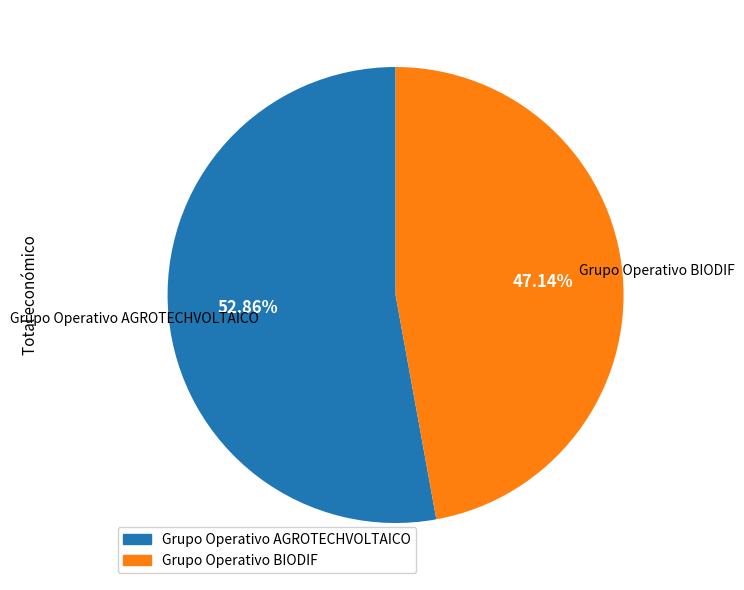

Which slice is the smallest?

Grupo Operativo BIODIF